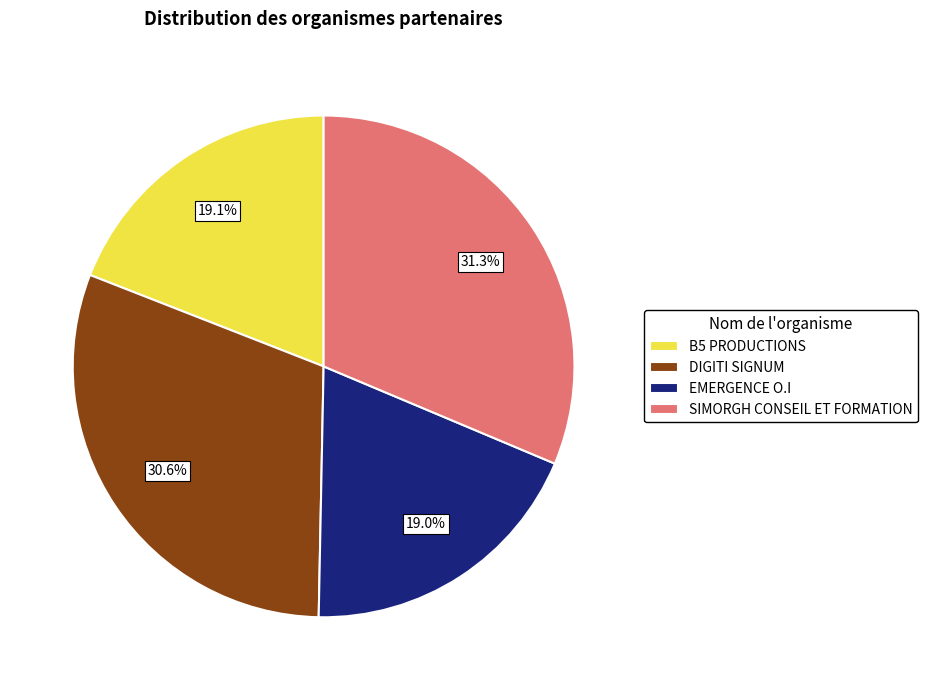

Approximately how many times larger is the value at EMERGENCE O.I compared to SIMORGH CONSEIL ET FORMATION?

0.6